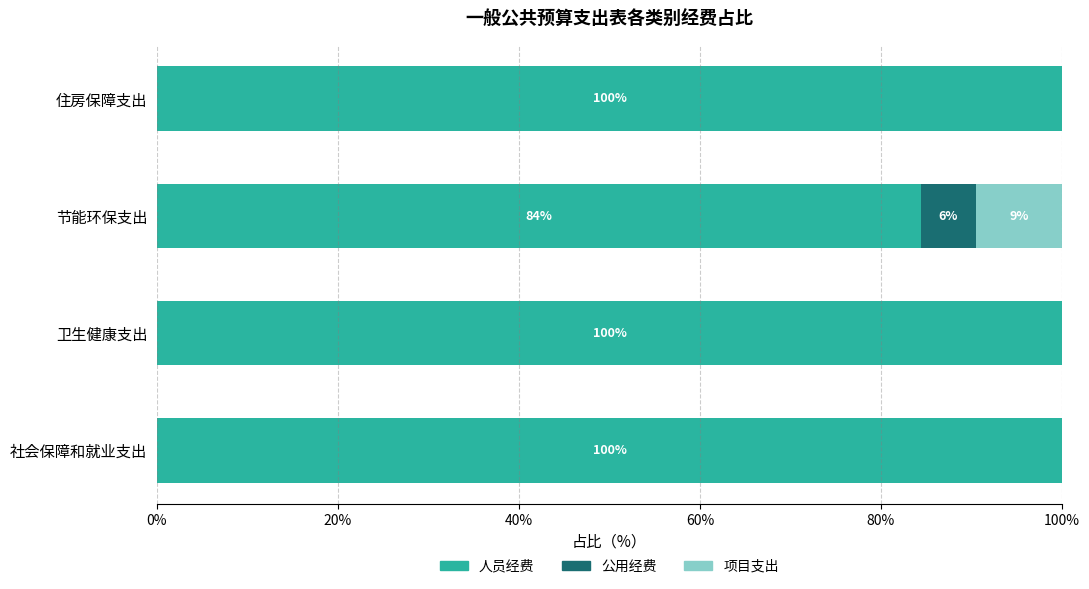

The 人员经费 series shows 138.5 at 社会保障和就业支出. True or false?

False